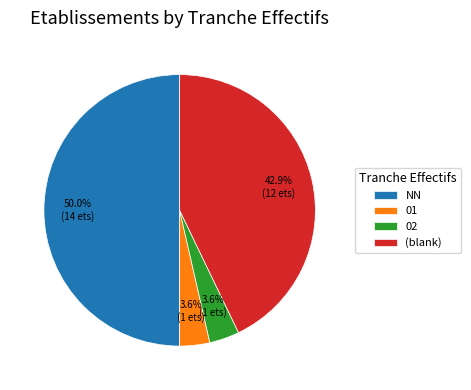

The 01 slice represents 4% of the pie. True or false?

True